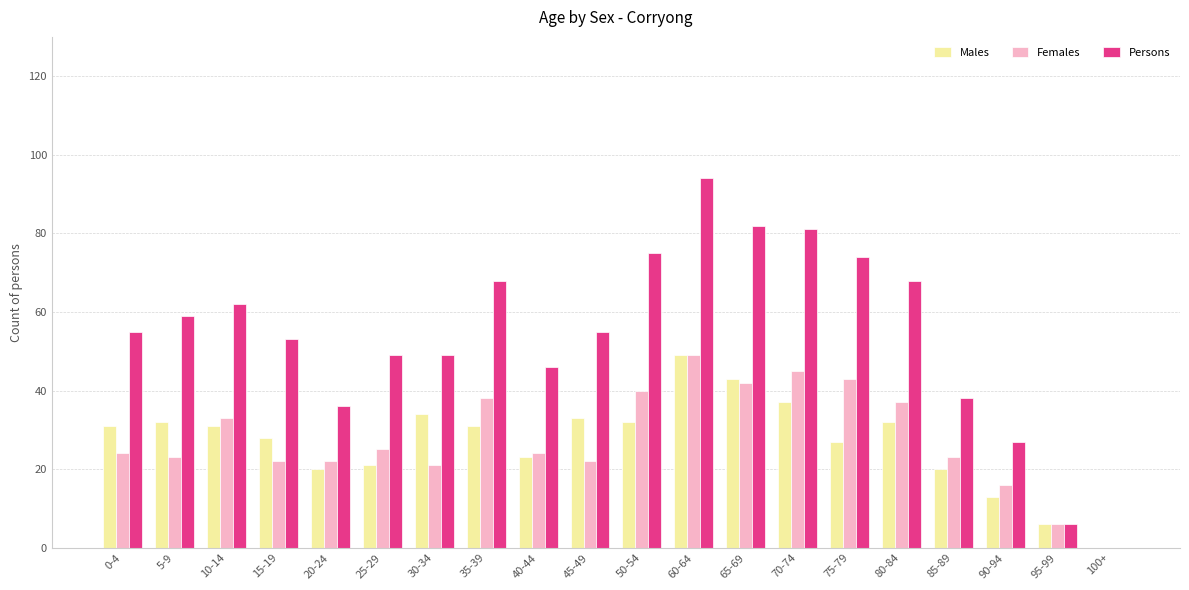

Which series has the largest range (max minus min)?

Persons